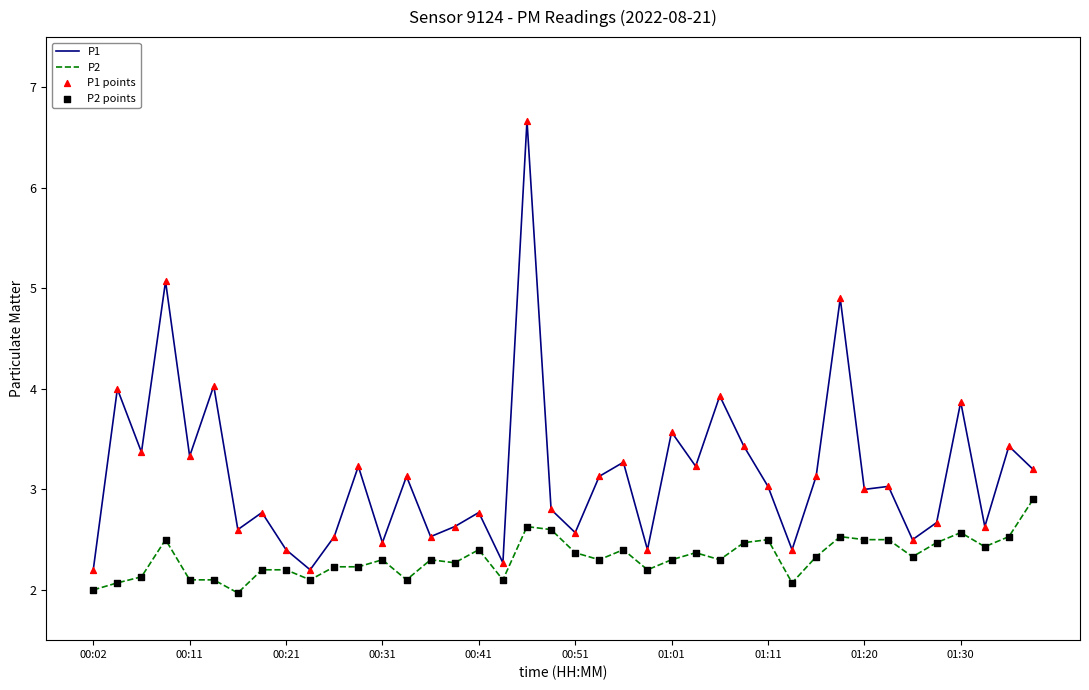

Which series has the largest total across all categories?

P1